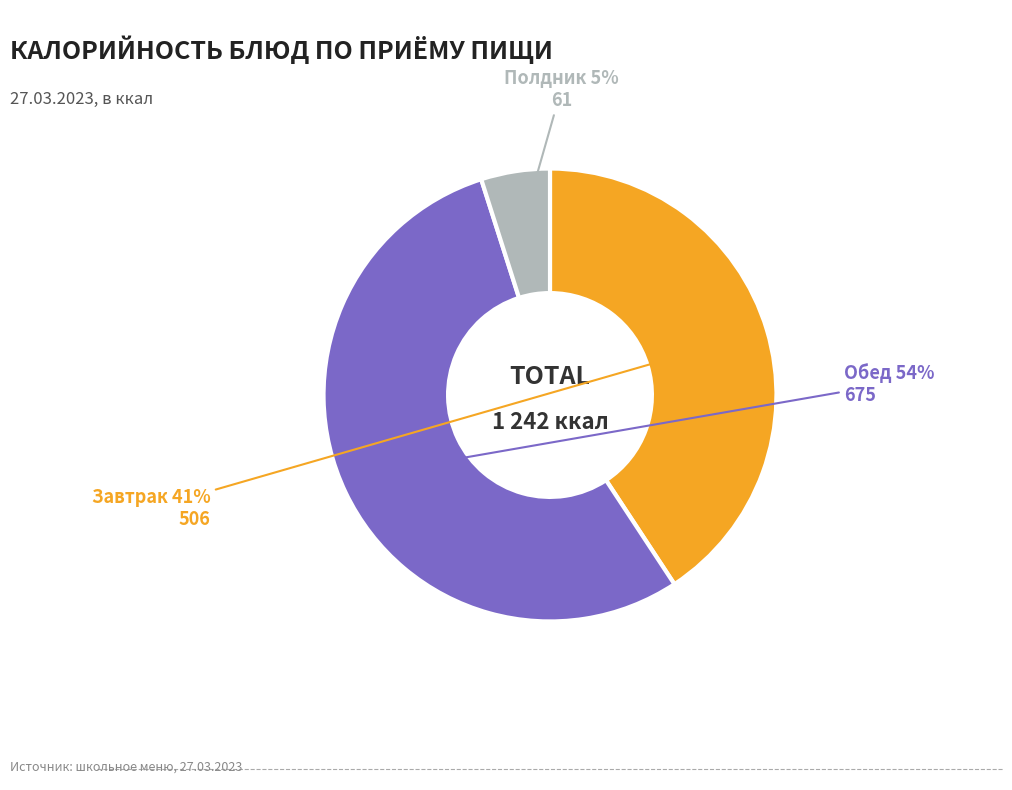

Is there a majority slice in this chart?

Yes